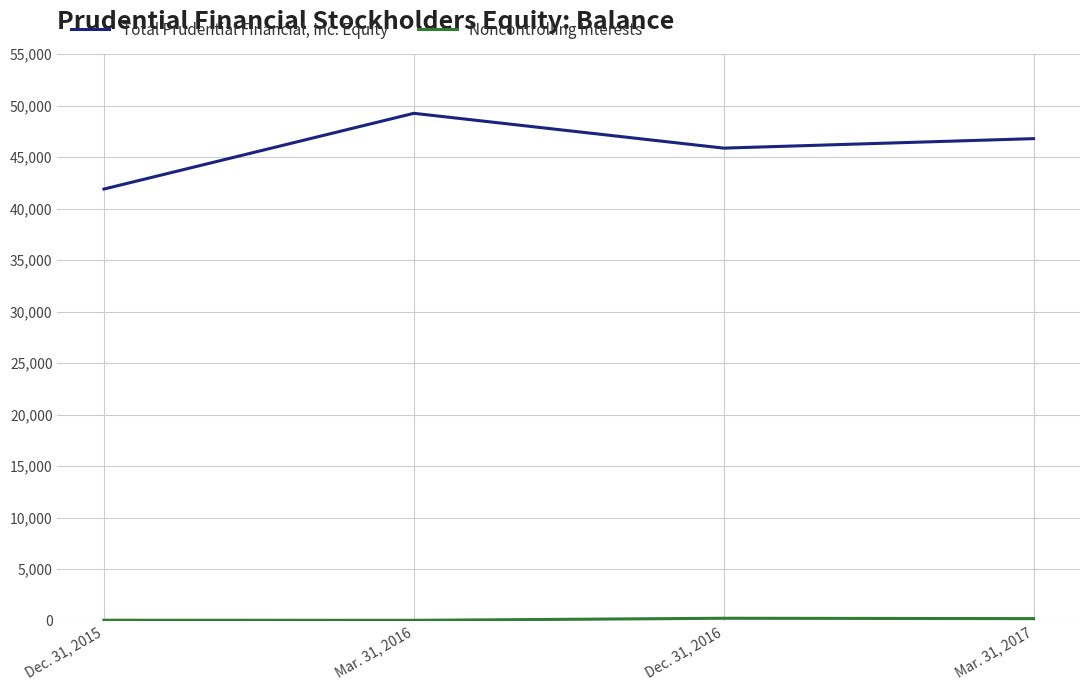

In Total Prudential Financial, Inc. Equity, how many points are higher than both neighbors (excluding endpoints)?

1